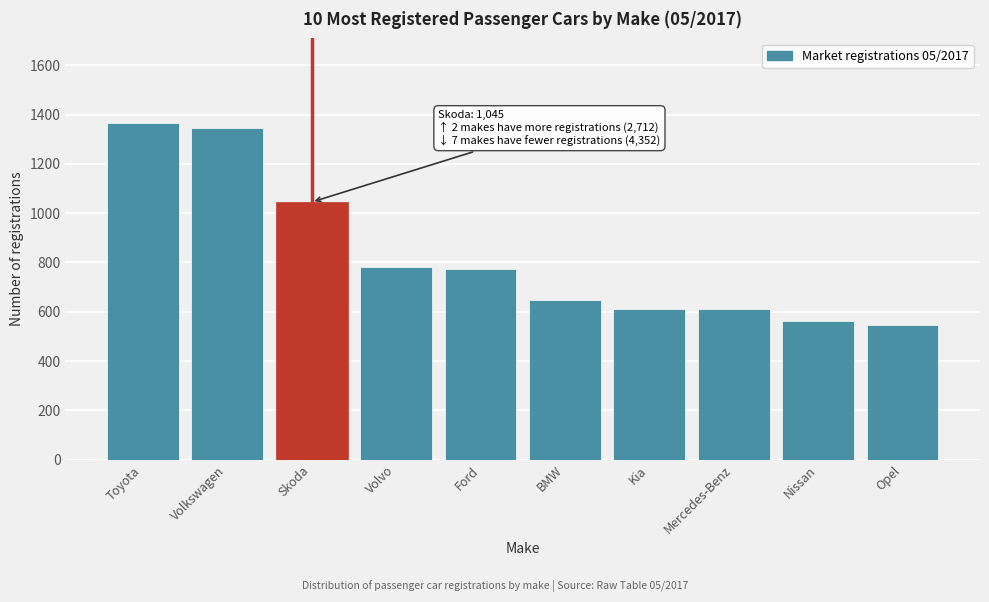

Approximately how many times larger is the value at Volkswagen compared to Nissan?

2.4